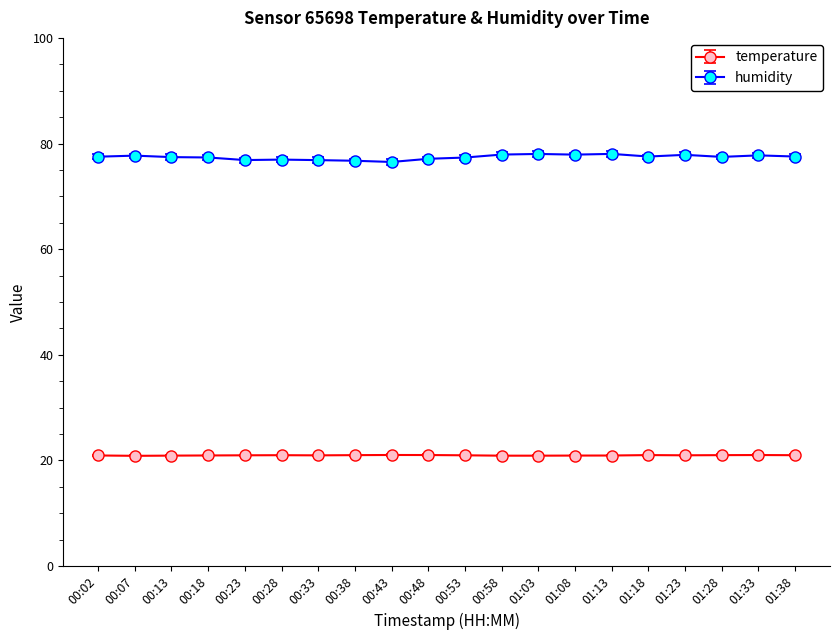

What are all the series names shown in the legend?

temperature, humidity